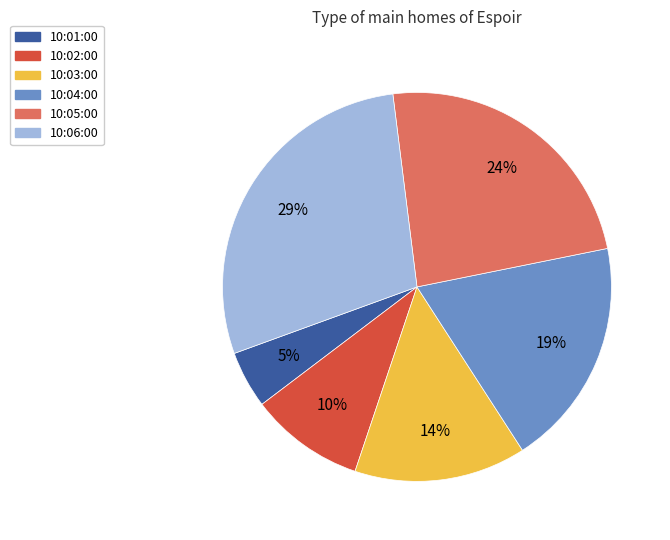

To the nearest percent, what portion does 10:06:00 represent?

29%